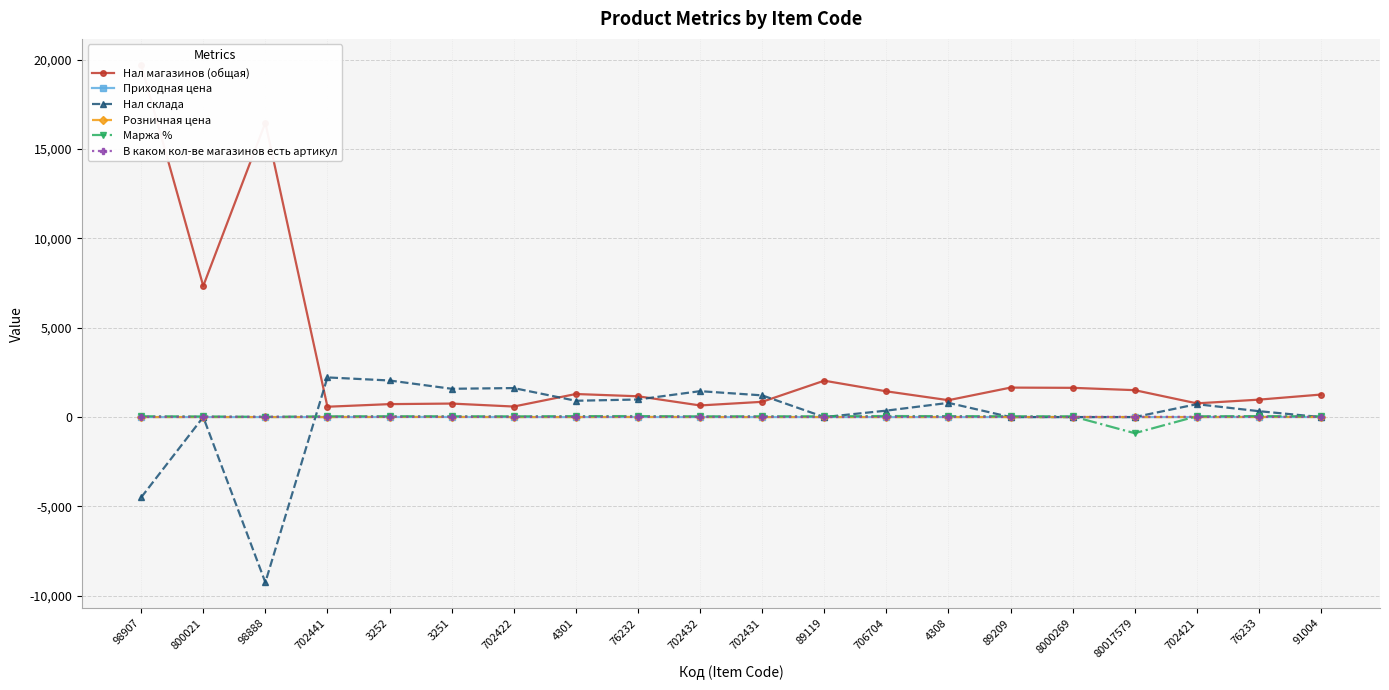

Reading left to right, list all the values displayed in this chart.

Нал магазинов (общая): 98907=19723.0	800021=7338.0	98888=16475.0	702441=579.0	3252=725.0	3251=756.0	702422=590.0	4301=1291.0	76232=1165.0	702432=651.0	702431=854.0	89119=2037.0	706704=1442.0	4308=945.0	89209=1650.0	8000269=1637.0	80017579=1507.0	702421=768.0	76233=976.0	91004=1261.0
Приходная цена: 98907=0.1	800021=1.1	98888=0.2	702441=0.5	3252=4.3	3251=4.4	702422=0.6	4301=0.6	76232=3.0	702432=0.6	702431=0.4	89119=1.1	706704=0.2	4308=0.6	89209=1.4	8000269=1.1	80017579=0.1	702421=0.4	76233=3.1	91004=2.4
Нал склада: 98907=-4500.0	800021=0.0	98888=-9254.0	702441=2220.0	3252=2048.0	3251=1584.0	702422=1624.0	4301=913.0	76232=984.0	702432=1450.0	702431=1216.0	89119=0.0	706704=360.0	4308=795.0	89209=0.0	8000269=0.0	80017579=0.0	702421=722.0	76233=330.0	91004=0.0
Розничная цена: 98907=0.2	800021=1.7	98888=0.2	702441=0.8	3252=7.9	3251=7.9	702422=1.0	4301=1.2	76232=6.9	702432=1.0	702431=0.8	89119=1.9	706704=0.5	4308=1.2	89209=2.4	8000269=1.9	80017579=0.0	702421=0.8	76233=6.9	91004=4.0
Маржа %: 98907=45.0	800021=35.0	98888=12.0	702441=43.0	3252=45.0	3251=44.0	702422=40.0	4301=53.0	76232=56.0	702432=40.0	702431=44.0	89119=42.0	706704=58.0	4308=53.0	89209=44.0	8000269=42.0	80017579=-902.0	702421=44.0	76233=55.0	91004=40.0
В каком кол-ве магазинов есть артикул: 98907=13.0	800021=11.0	98888=14.0	702441=13.0	3252=13.0	3251=13.0	702422=13.0	4301=13.0	76232=13.0	702432=13.0	702431=13.0	89119=5.0	706704=13.0	4308=13.0	89209=9.0	8000269=6.0	80017579=13.0	702421=13.0	76233=12.0	91004=14.0